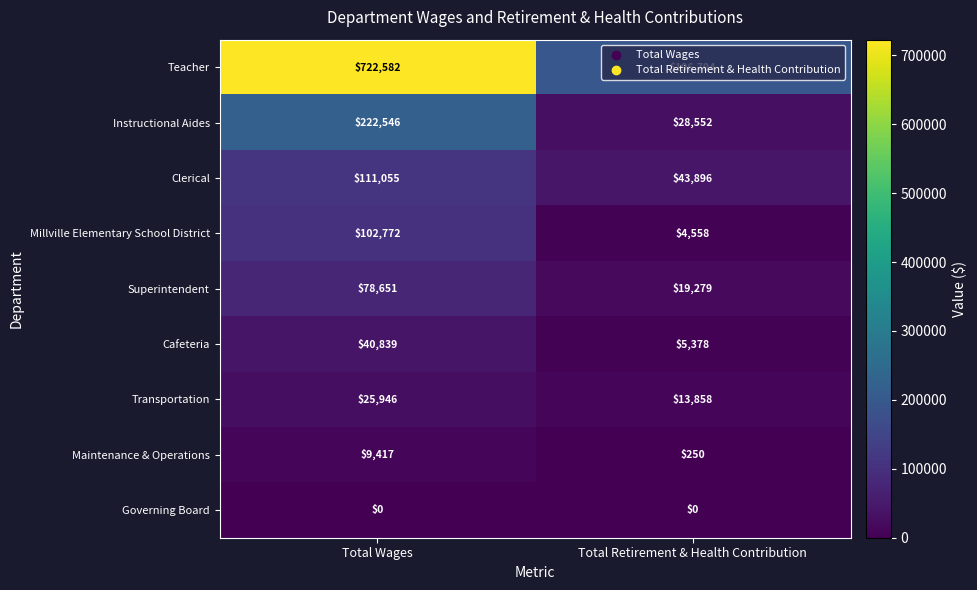

True or false: Transportation has a value of 25946 at Total Wages.

True